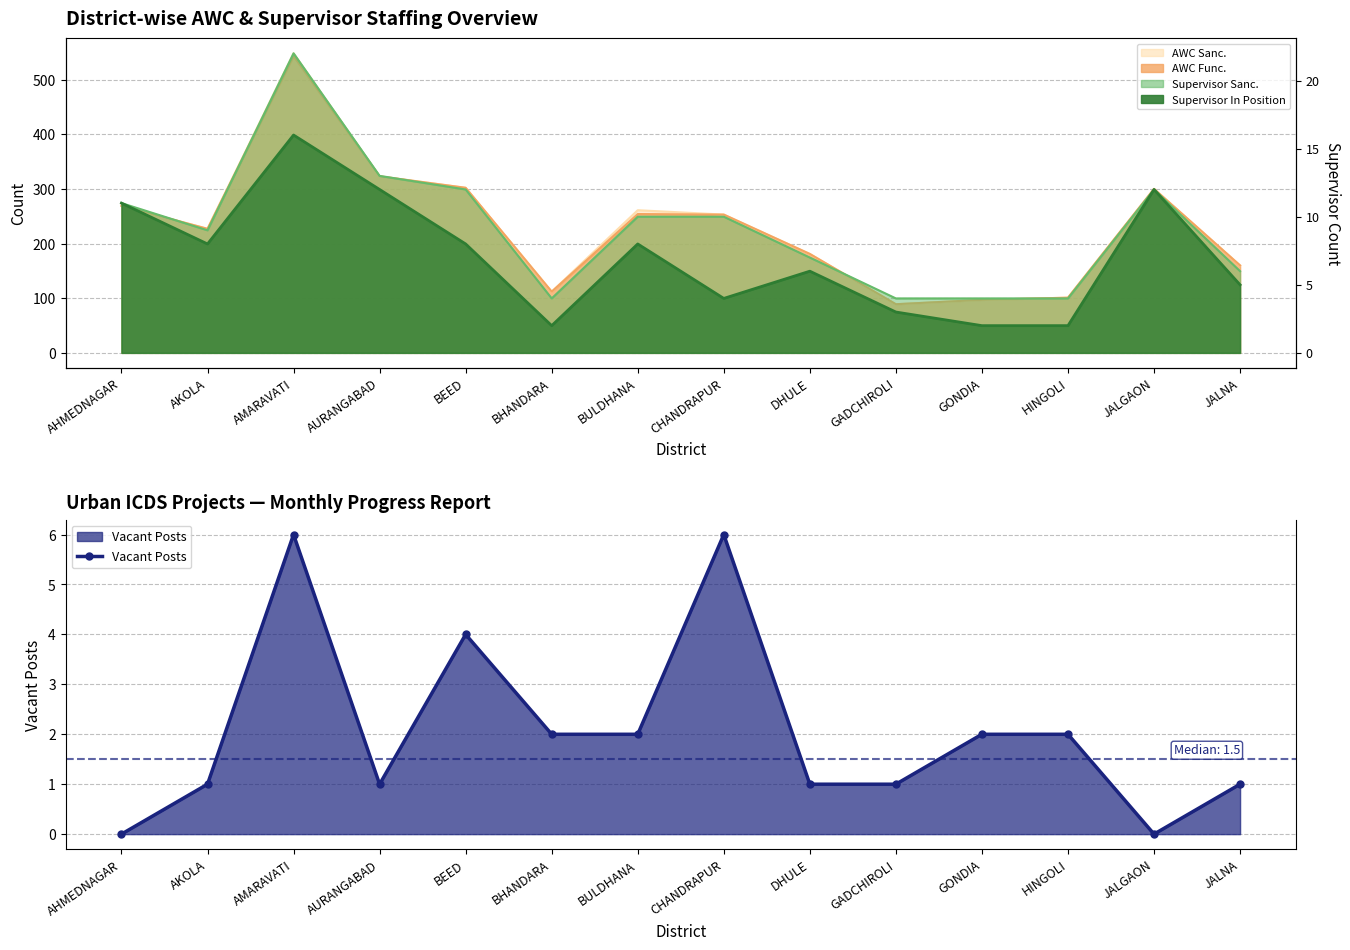

Where is the data nearest to the value 3?

BEED